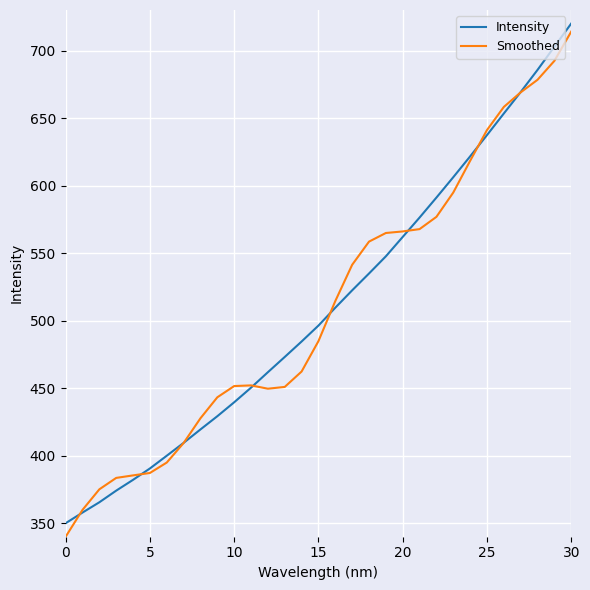

What is the minimum value for Smoothed?

340.0